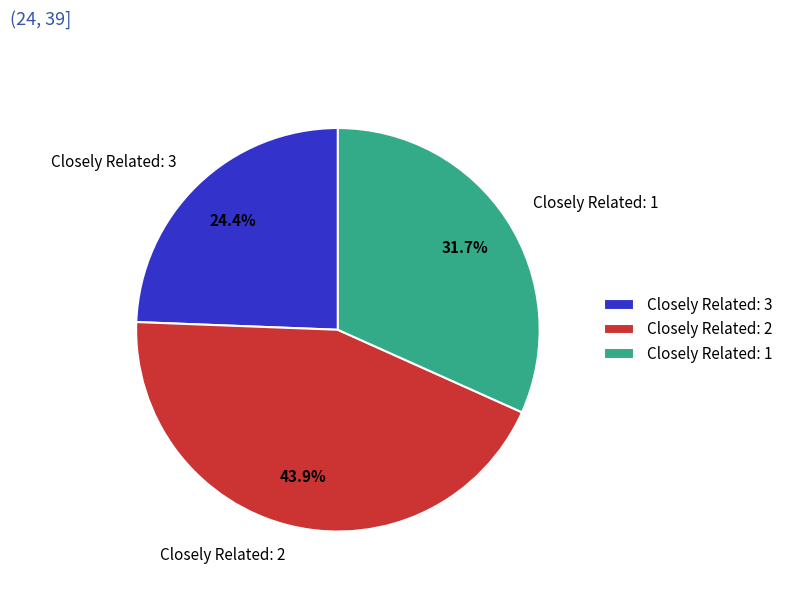

Is the sum of Closely Related: 2 and Closely Related: 3 greater than half?

Yes